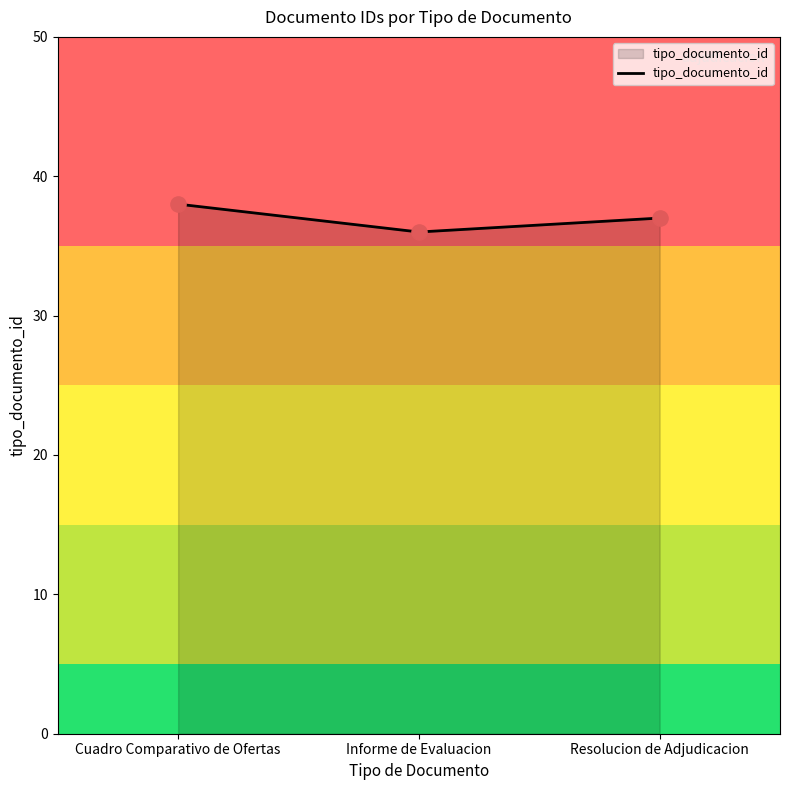

What is the change in value from Cuadro Comparativo de Ofertas to Resolucion de Adjudicacion?

-1